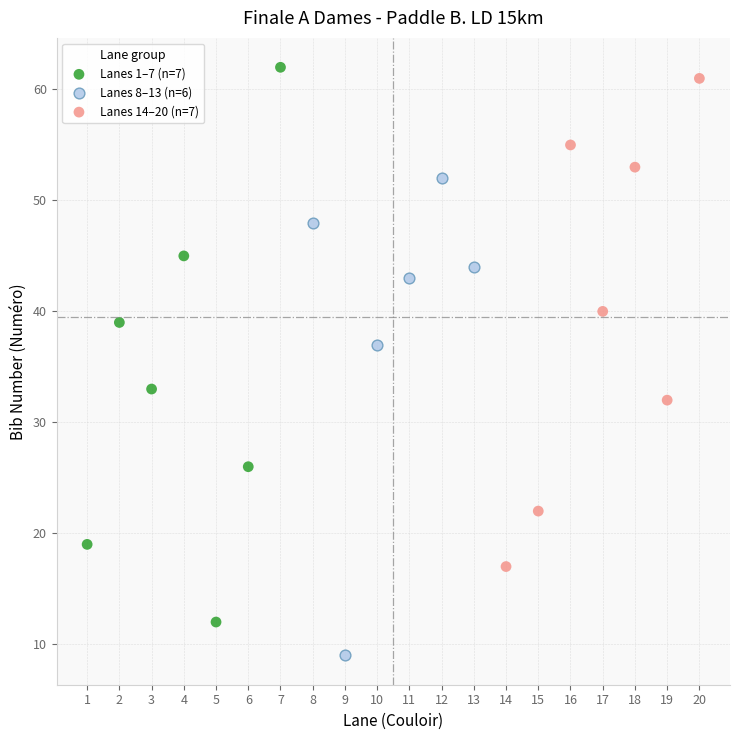

Which series has the widest spread of Y values?

Lanes 1–7 (n=7)